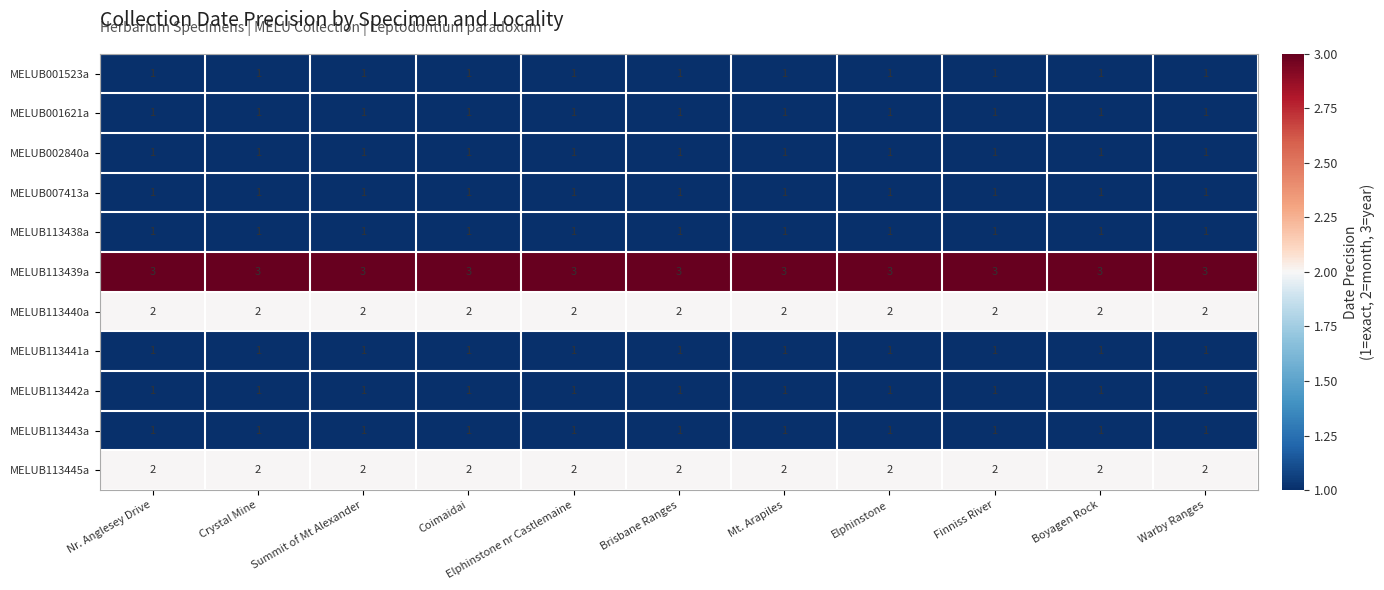

What is the approximate value of MELUB113439a at Finniss River?

3